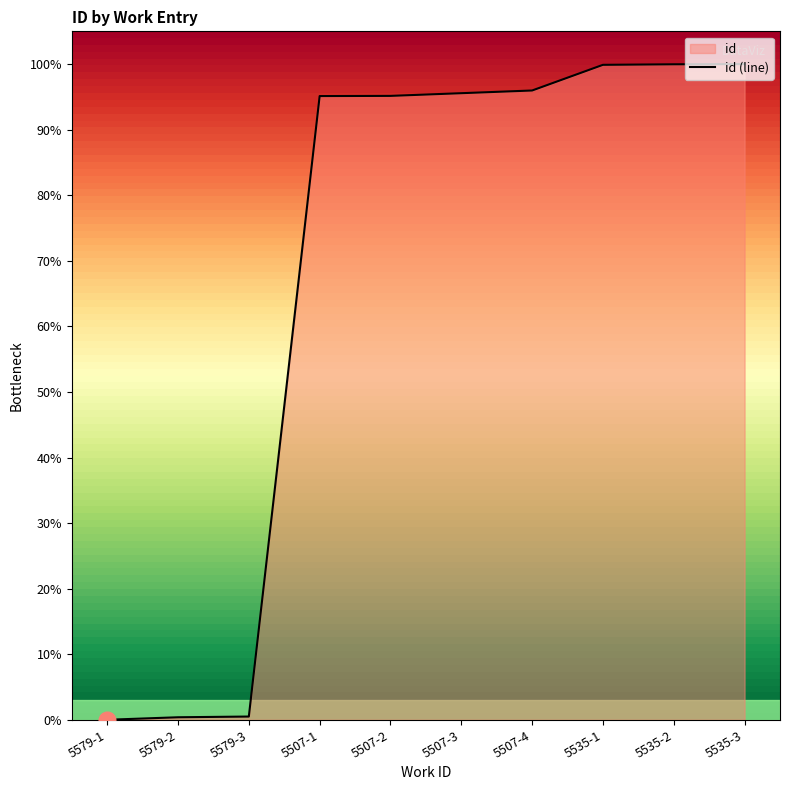

How many lines are shown in the chart?

1